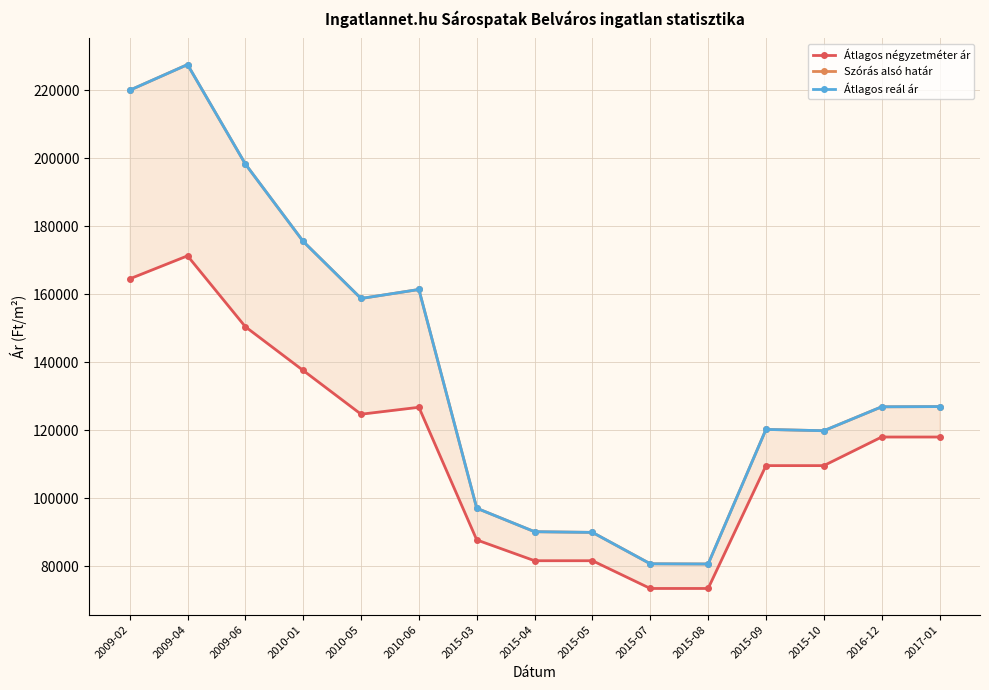

What is the total value across all series at 2015-04?

261972